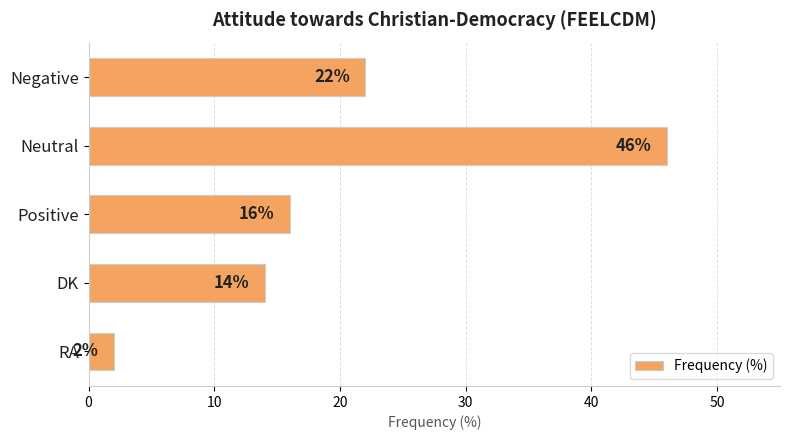

Reading top to bottom, extract all data points from this chart.

22	46	16	14	2